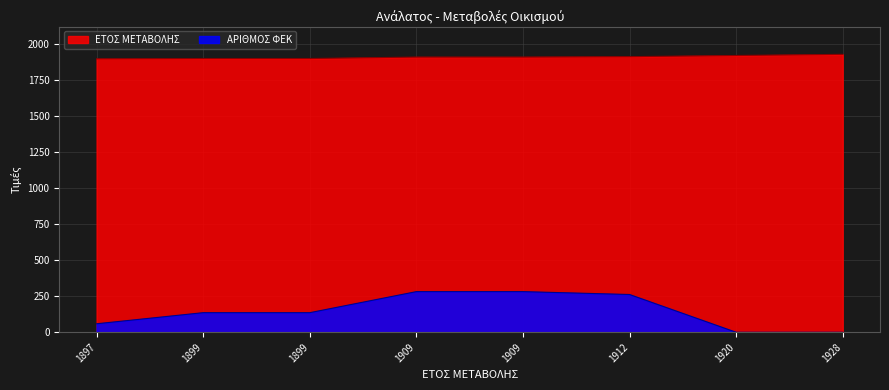

Reading right to left, what are all the values shown in this chart?

ΕΤΟΣ ΜΕΤΑΒΟΛΗΣ: 1928=1928	1920=1920	1912=1912	1909=1909	1909=1909	1899=1899	1899=1899	1897=1897
ΑΡΙΘΜΟΣ ΦΕΚ: 1928=0	1920=0	1912=262	1909=282	1909=282	1899=136	1899=136	1897=59